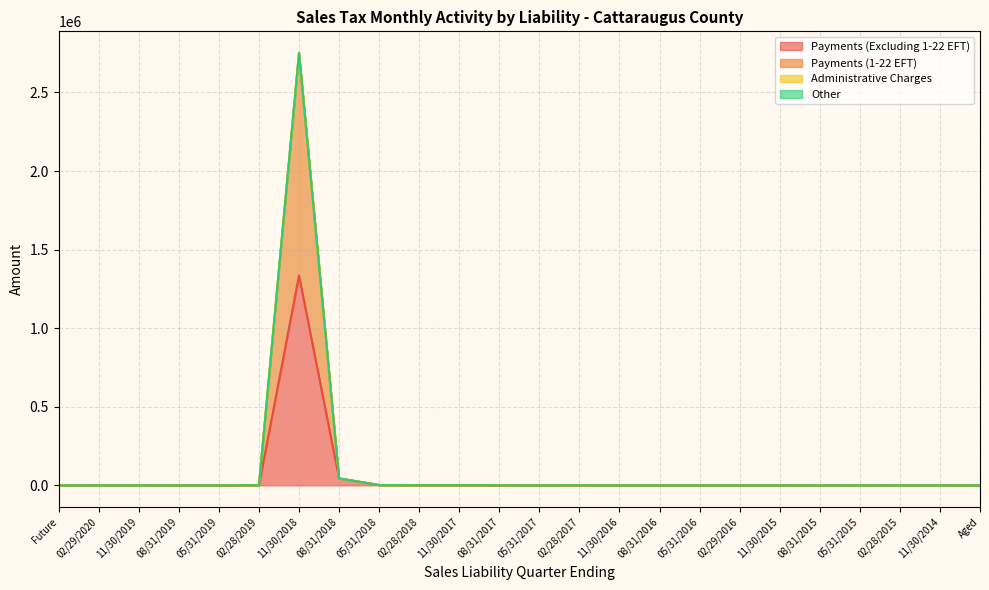

Does the chart have visible grid lines?

Yes